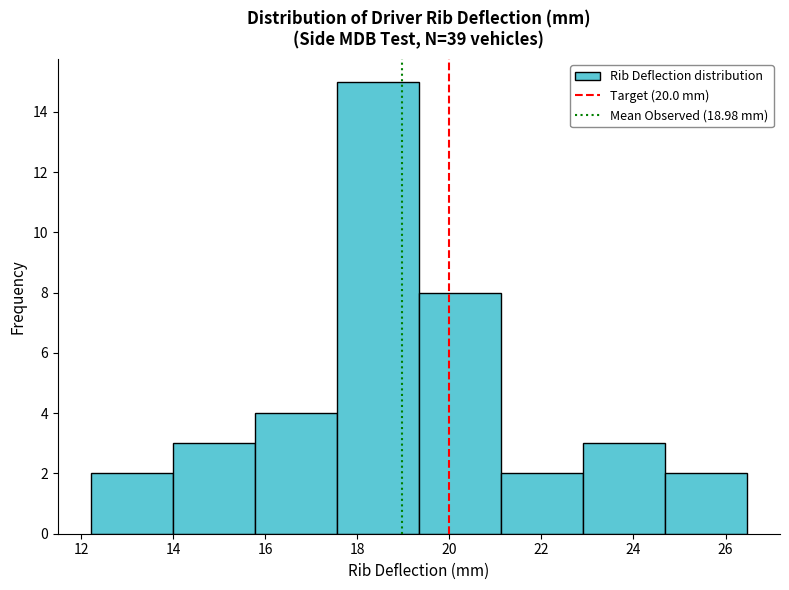

Reading left to right, transcribe this chart: for each bar, give the range it covers on the x-axis and its height. Neither the bar edges nor the heights are printed on the chart, so give them approximately, as read against the axes.

12.2 to 14.0: 2
14.0 to 15.8: 3
15.8 to 17.6: 4
17.6 to 19.4: 15
19.4 to 21.2: 8
21.2 to 23.0: 2
23.0 to 24.6: 3
24.6 to 26.4: 2